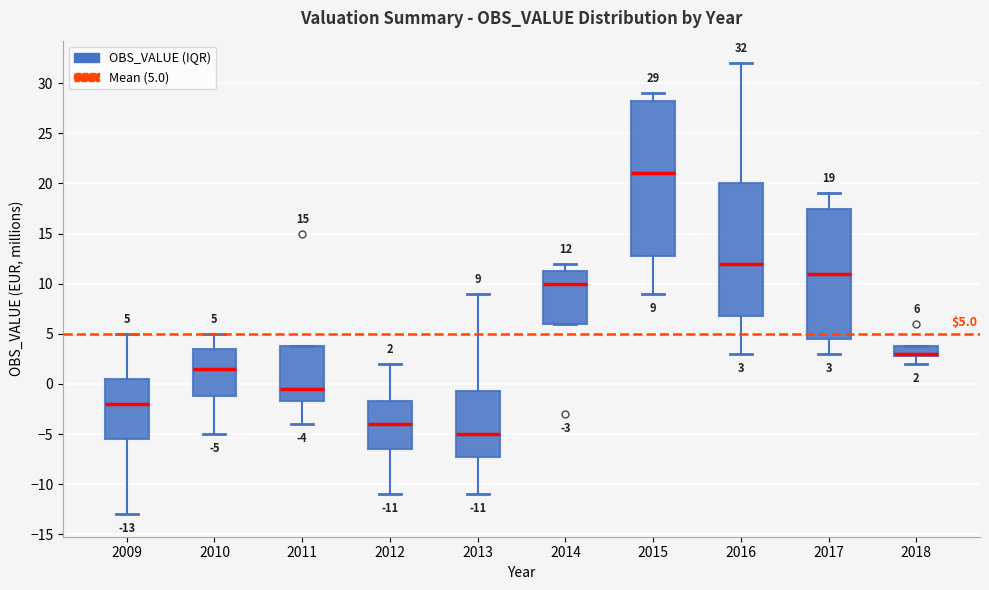

Which box has the lowest median line?

2013